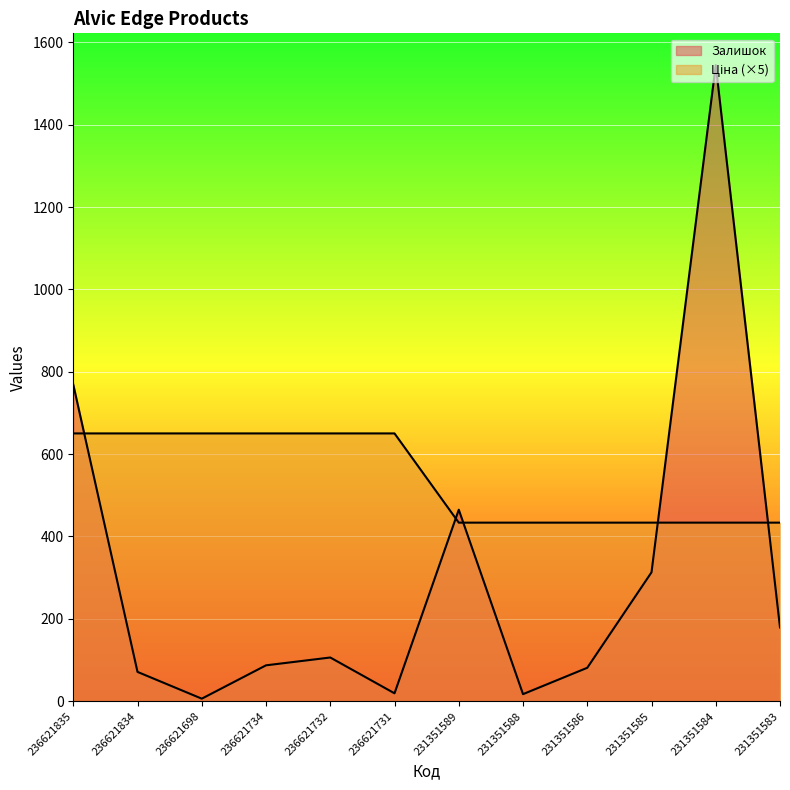

At which label does Ціна first exceed 650?

236621835